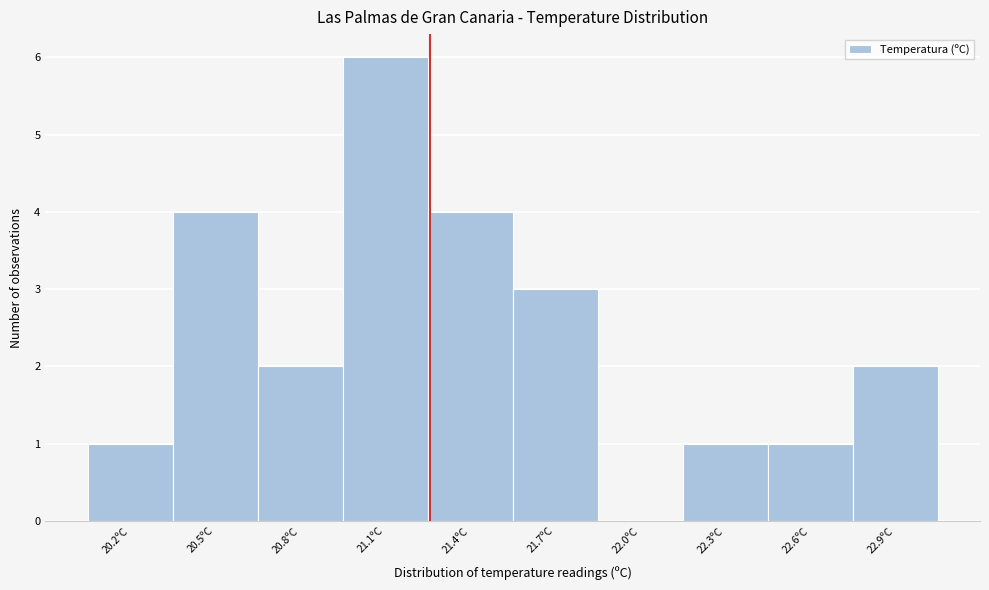

Reading right to left, transcribe all the data shown in this chart.

22.9ºC=2	22.6ºC=1	22.3ºC=1	22.0ºC=0	21.7ºC=3	21.4ºC=4	21.1ºC=6	20.8ºC=2	20.5ºC=4	20.2ºC=1